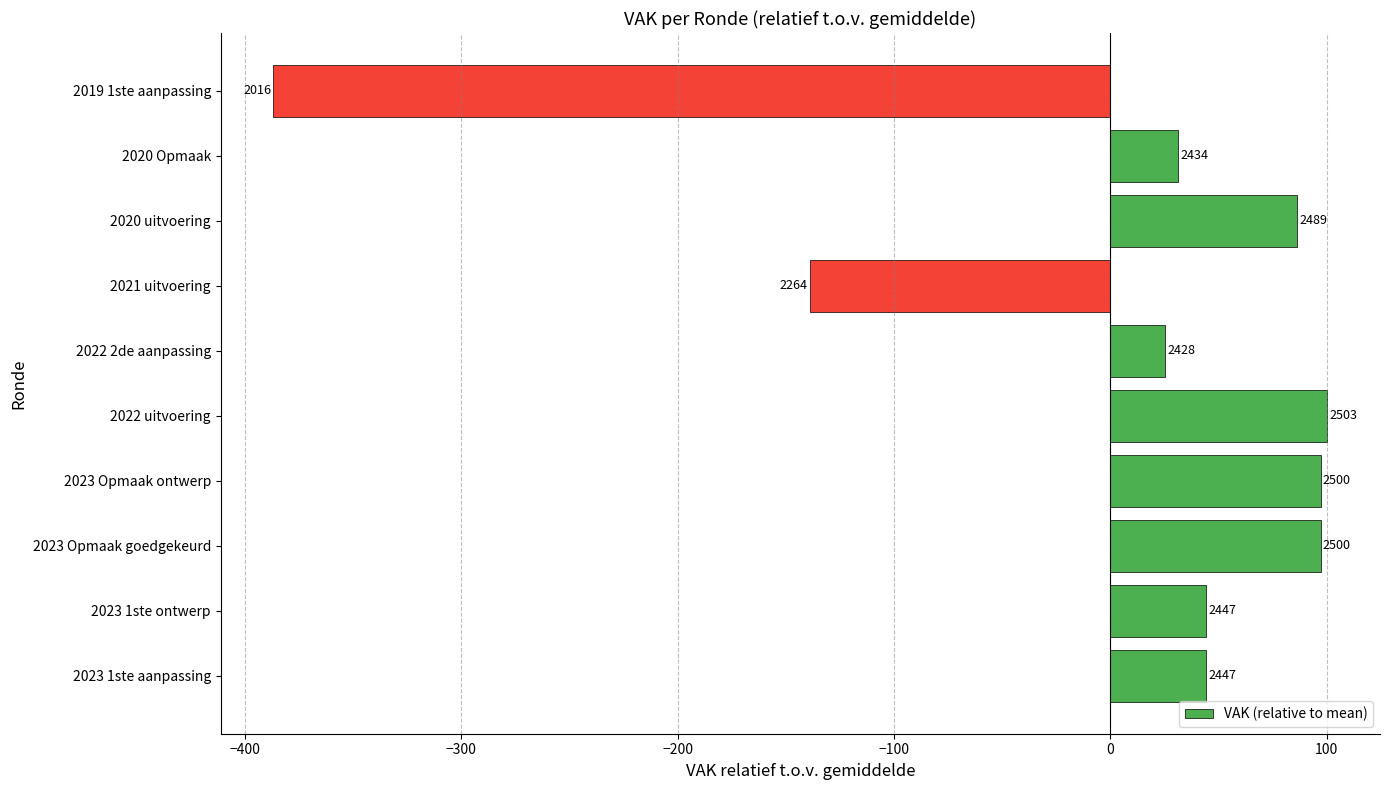

Are the bars horizontal?

Yes